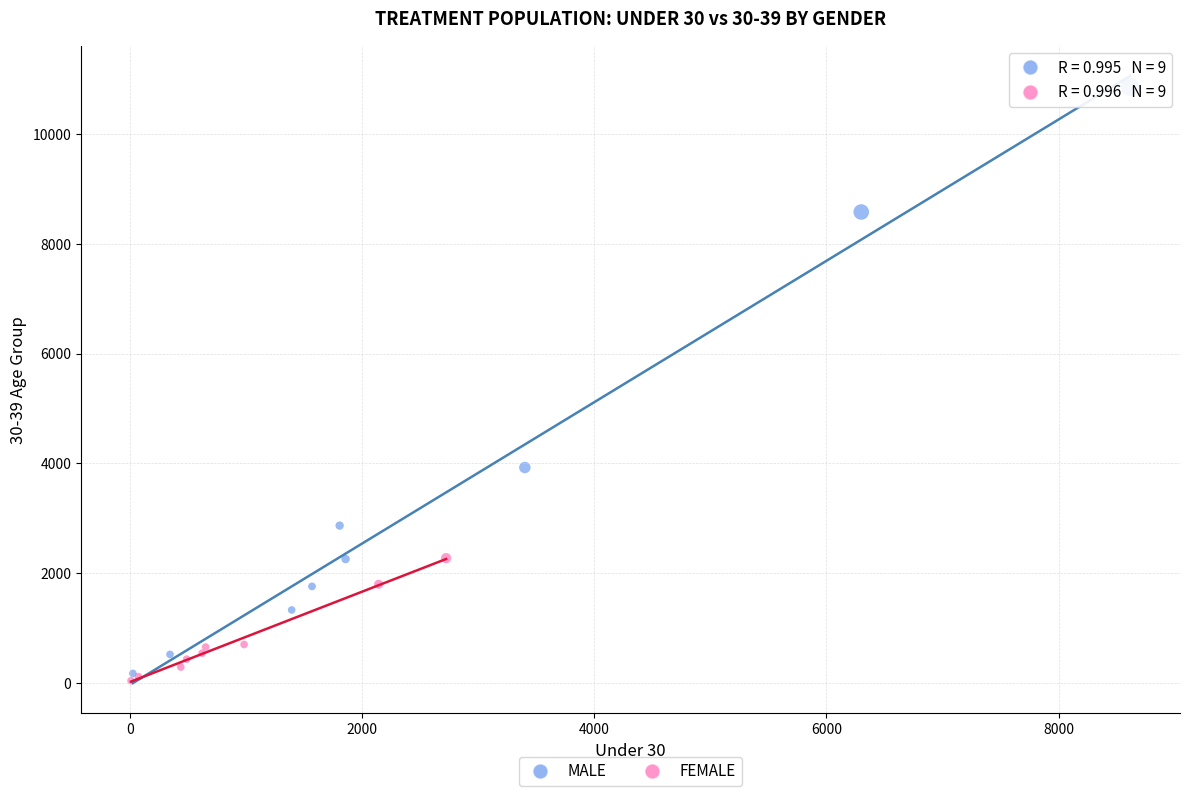

Which series contains the lowest Y value?

FEMALE